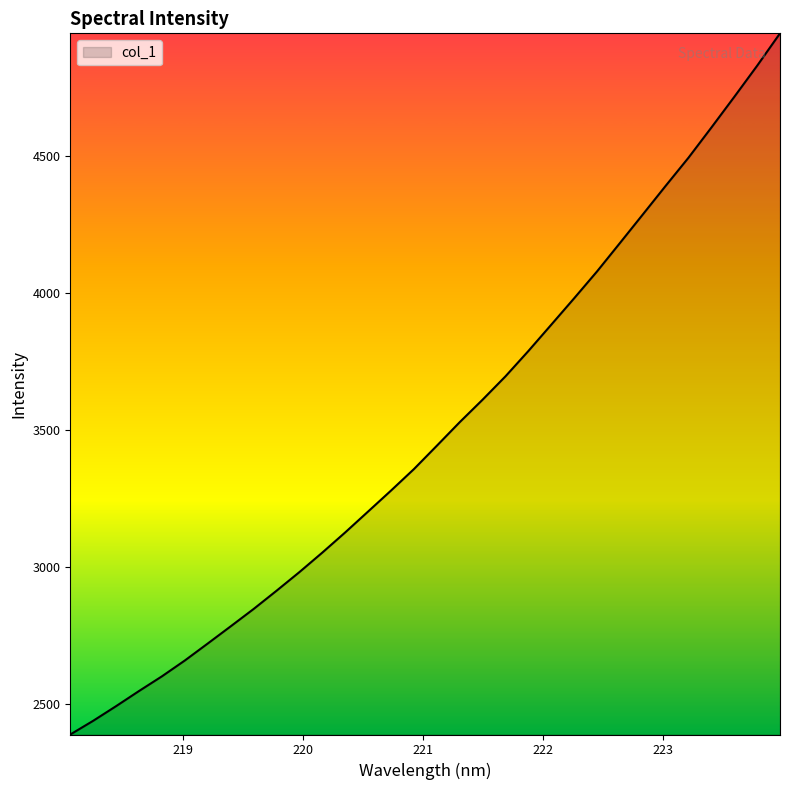

What is the greatest value displayed?

4947.6